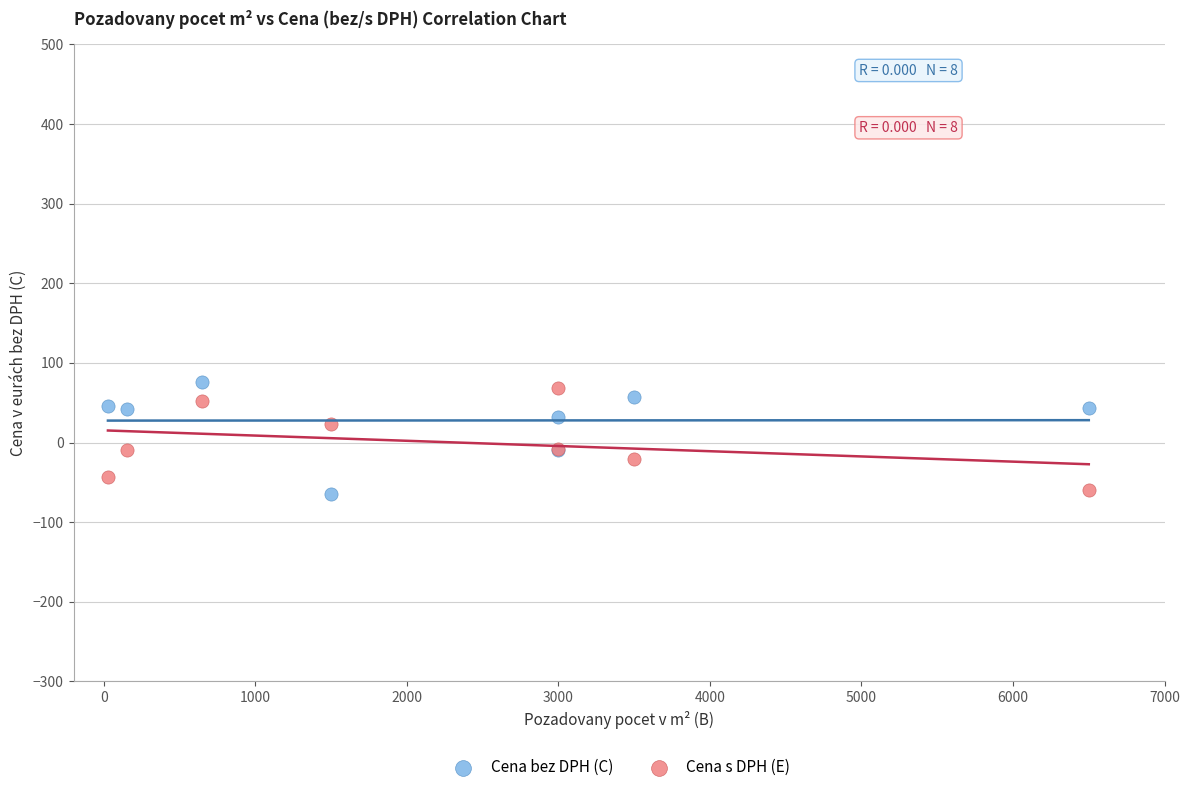

What is the X range (max minus min) for the scatter plot?

6473.0